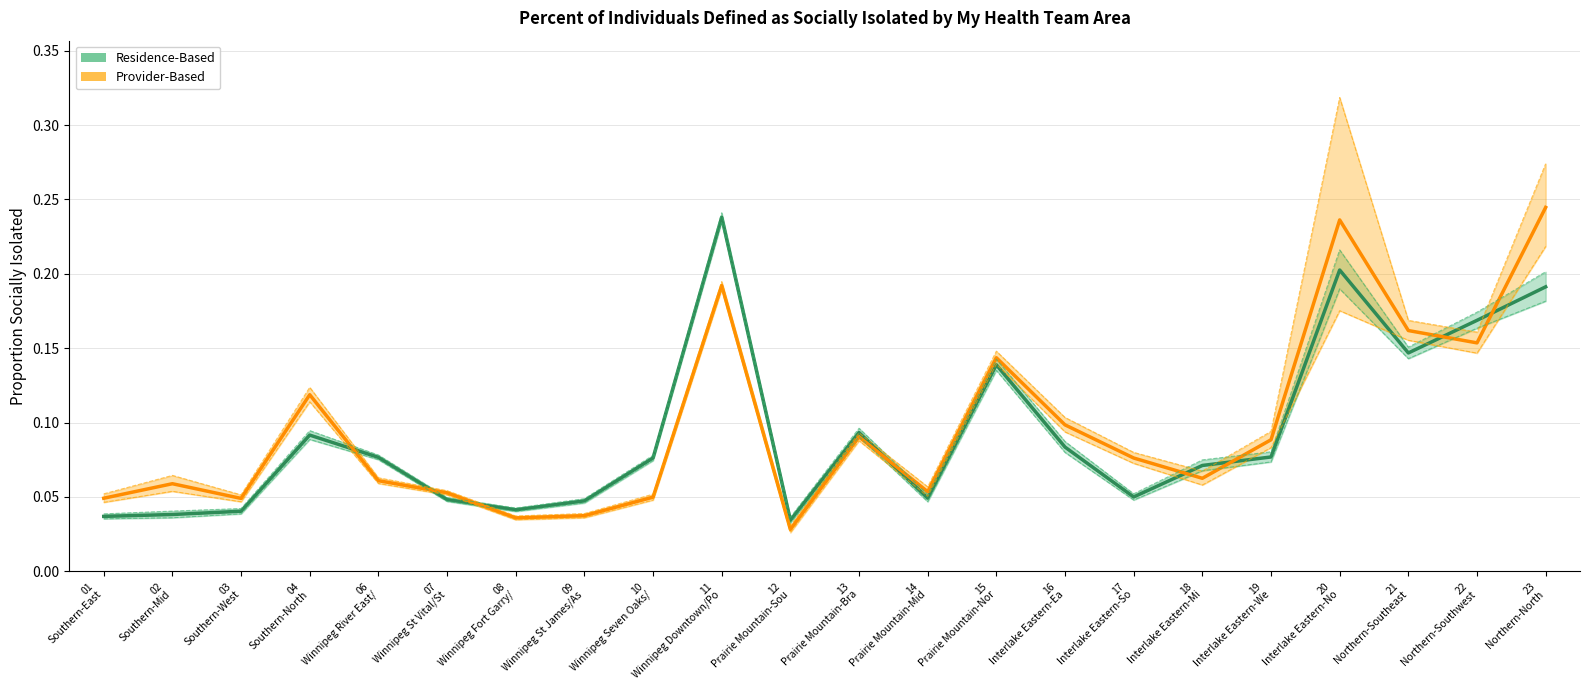

What is the difference between the Provider-Based Proportion values at 22
Northern-Southwest and 09
Winnipeg St James/As?

0.1